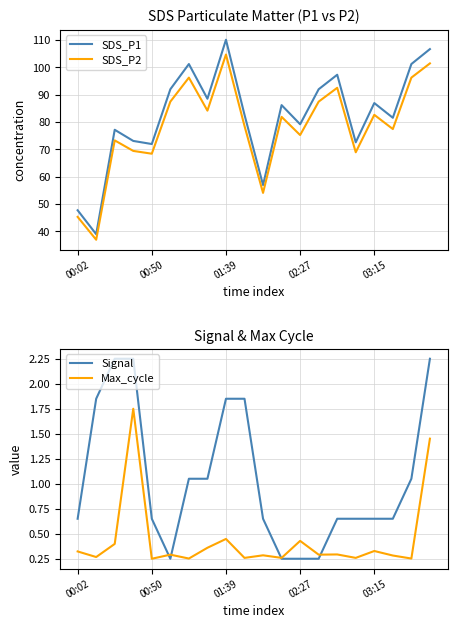

Which series has the largest range (max minus min)?

SDS_P1